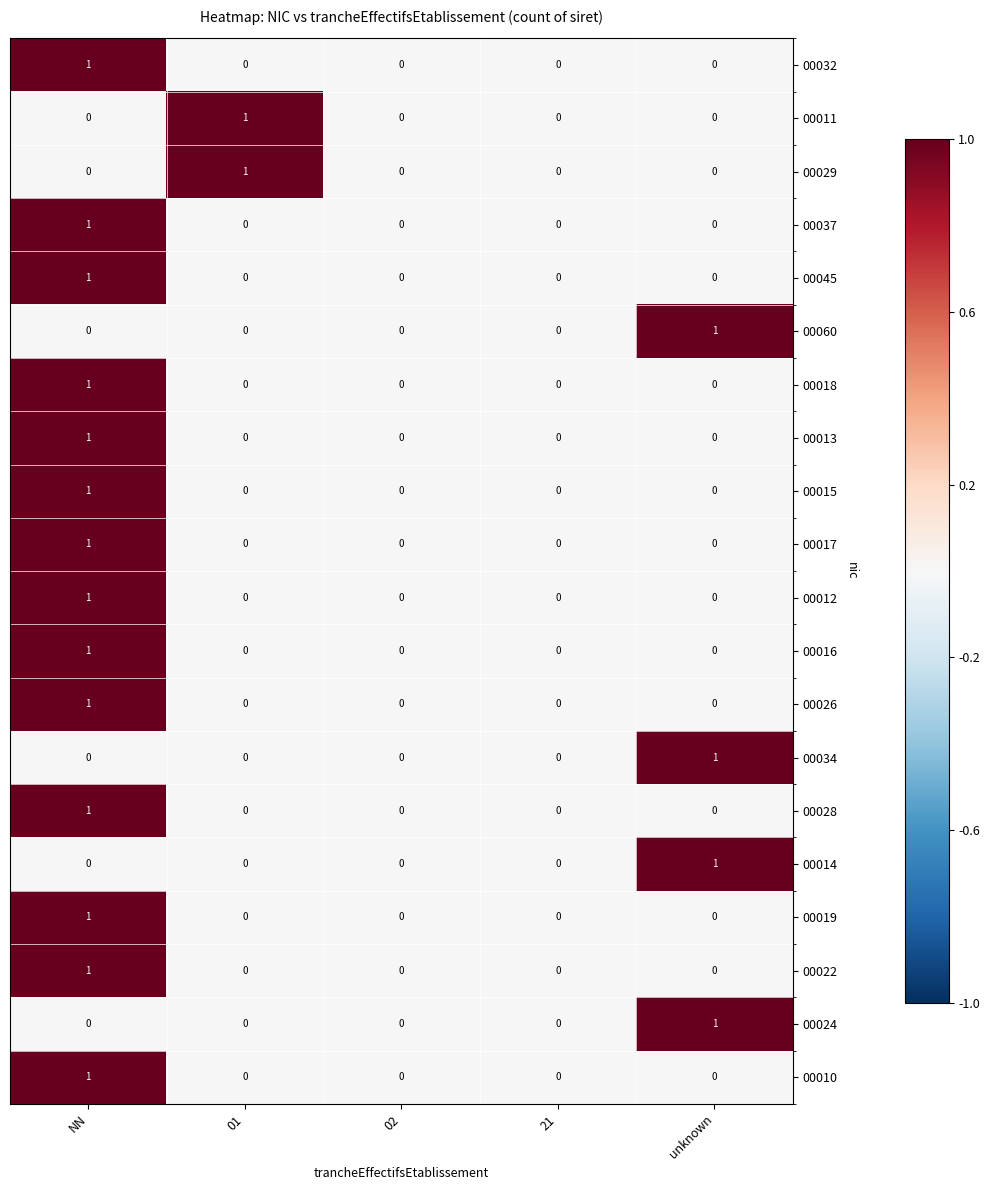

Count the number of data series in this chart.

20